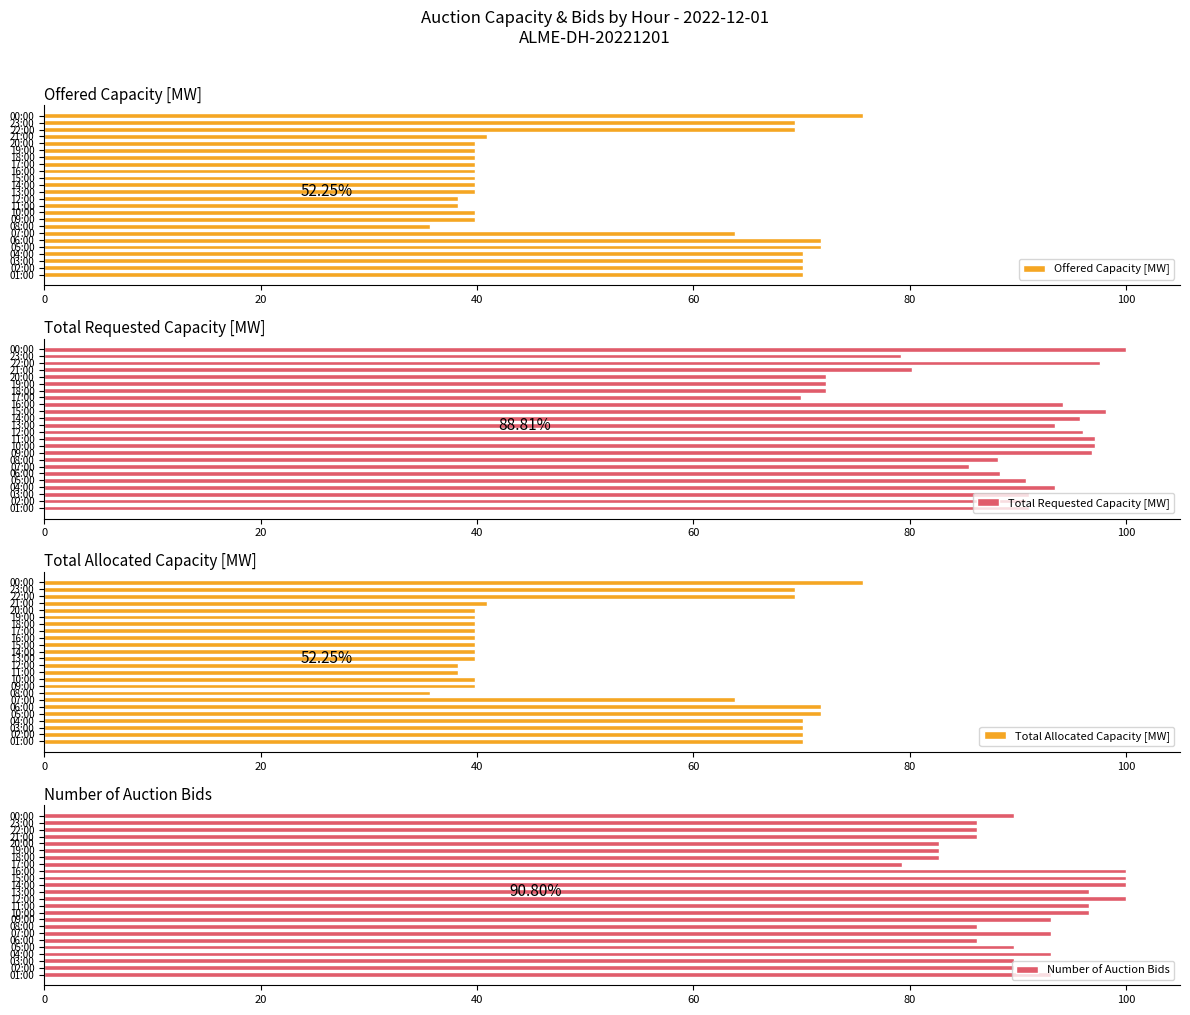

Reading left to right, list all the values displayed in this chart.

Offered Capacity [MW]: 70.2	70.2	70.2	70.2	71.8	71.8	63.9	35.6	39.8	39.8	38.3	38.3	39.8	39.8	39.8	39.8	39.8	39.8	39.8	39.8	40.9	69.4	69.4	75.7
Total Requested Capacity [MW]: 91.0	90.8	91.0	93.4	90.8	88.4	85.5	88.1	96.8	97.1	97.1	96.0	93.4	95.8	98.2	94.2	69.9	72.3	72.3	72.3	80.2	97.6	79.2	100.0
Total Allocated Capacity [MW]: 70.2	70.2	70.2	70.2	71.8	71.8	63.9	35.6	39.8	39.8	38.3	38.3	39.8	39.8	39.8	39.8	39.8	39.8	39.8	39.8	40.9	69.4	69.4	75.7
Number of Auction Bids: 93.1	89.7	89.7	93.1	89.7	86.2	93.1	86.2	93.1	96.6	96.6	100.0	96.6	100.0	100.0	100.0	79.3	82.8	82.8	82.8	86.2	86.2	86.2	89.7